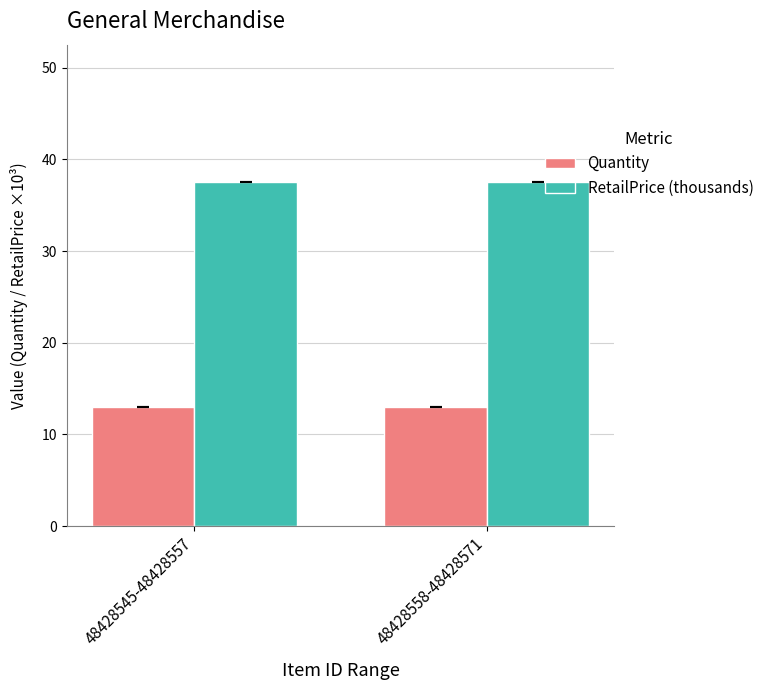

Reading left to right, what are all the values shown in this chart?

Quantity: 13.0	13.0
RetailPrice (thousands): 37.5	37.5